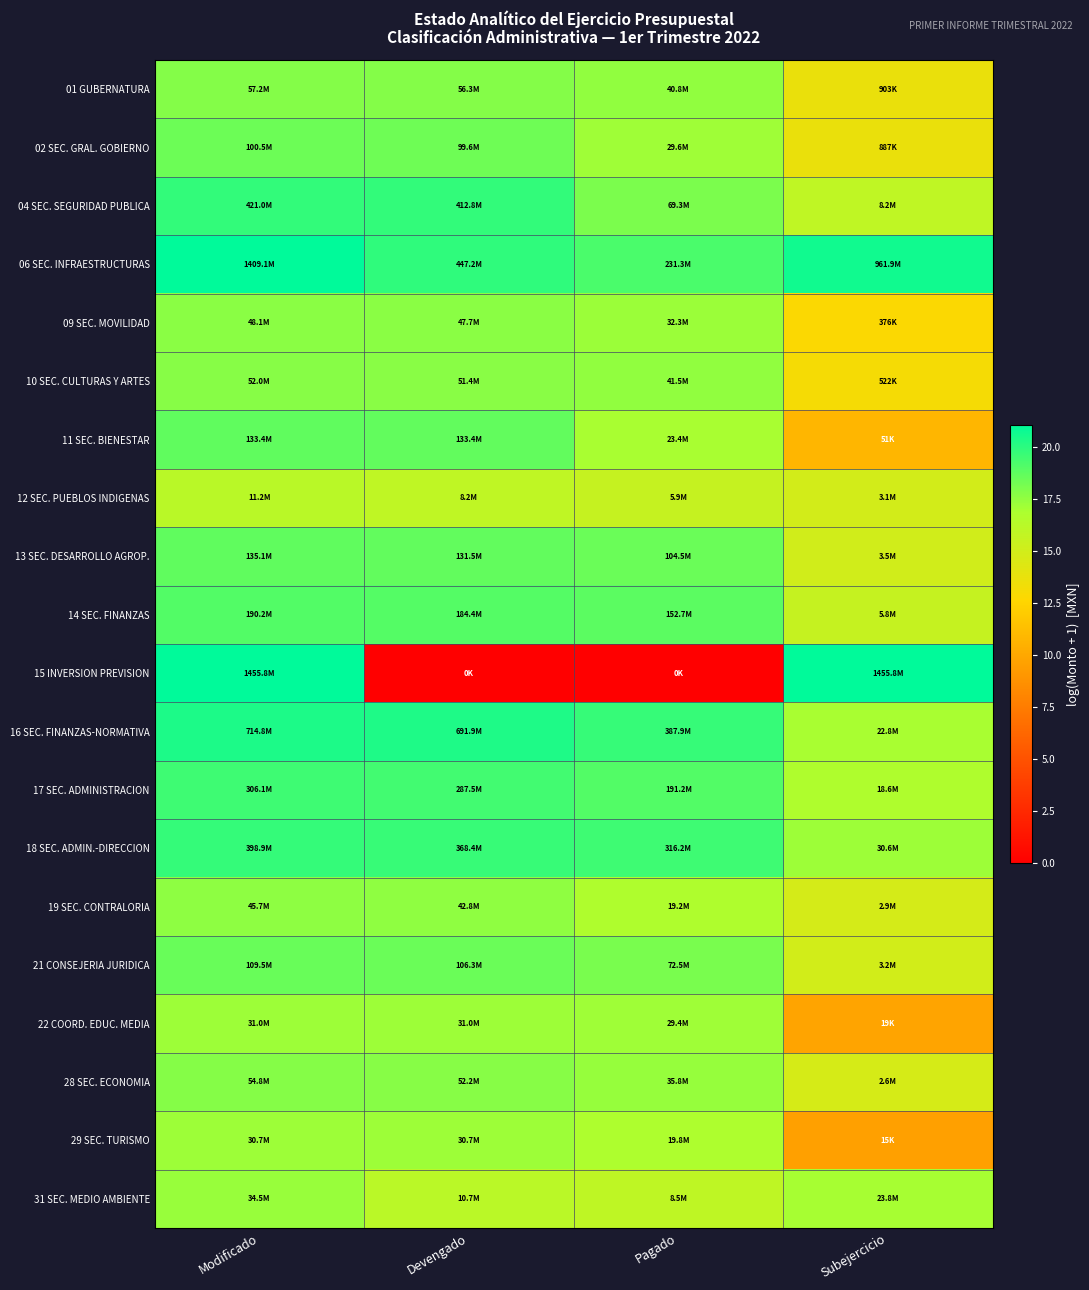

Which series has the largest total across all categories?

06 SEC. INFRAESTRUCTURAS